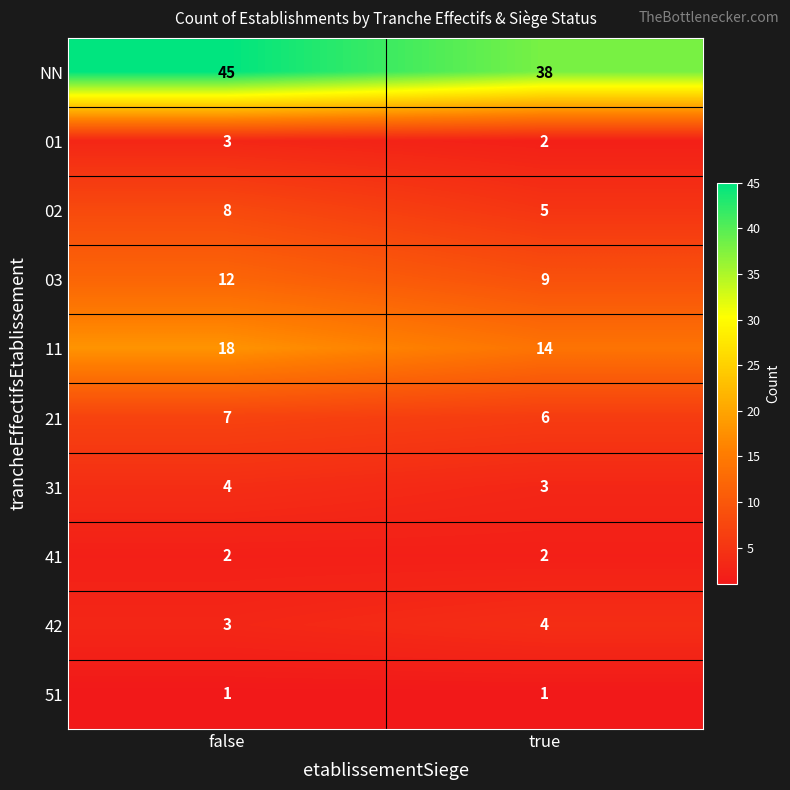

At which category does the chart reach its peak across all series?

false